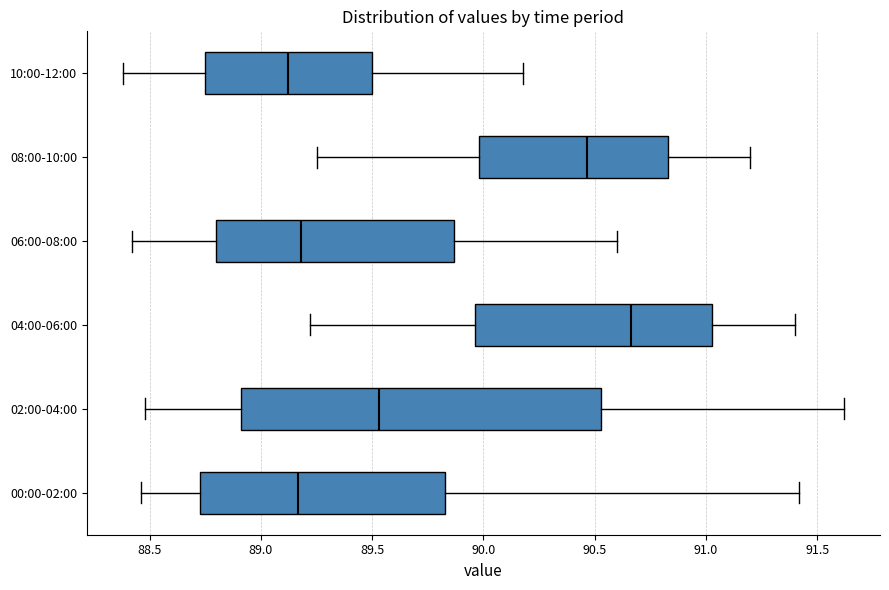

Where does the median line of the box for 04:00-06:00 sit on the x-axis? The values are not printed on the chart, so give them approximately, as read against the axis.

90.65